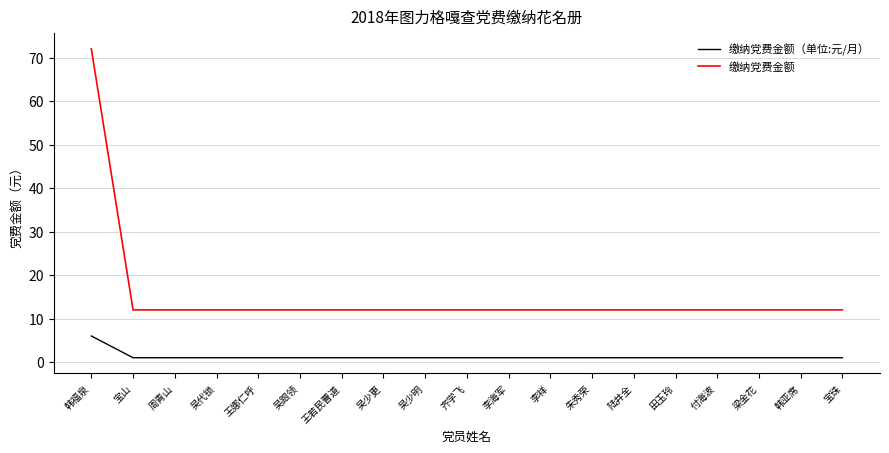

What value does the 缴纳党费金额（单位:元/月） series have at 韩福泉?

6